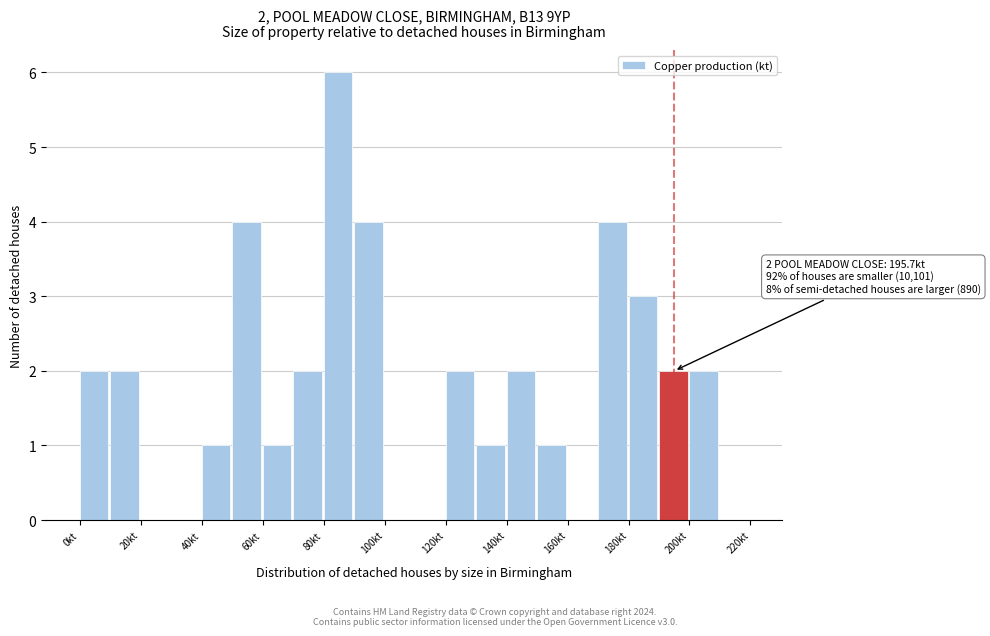

Over which range of the x-axis is the bar tallest?

80 to 90